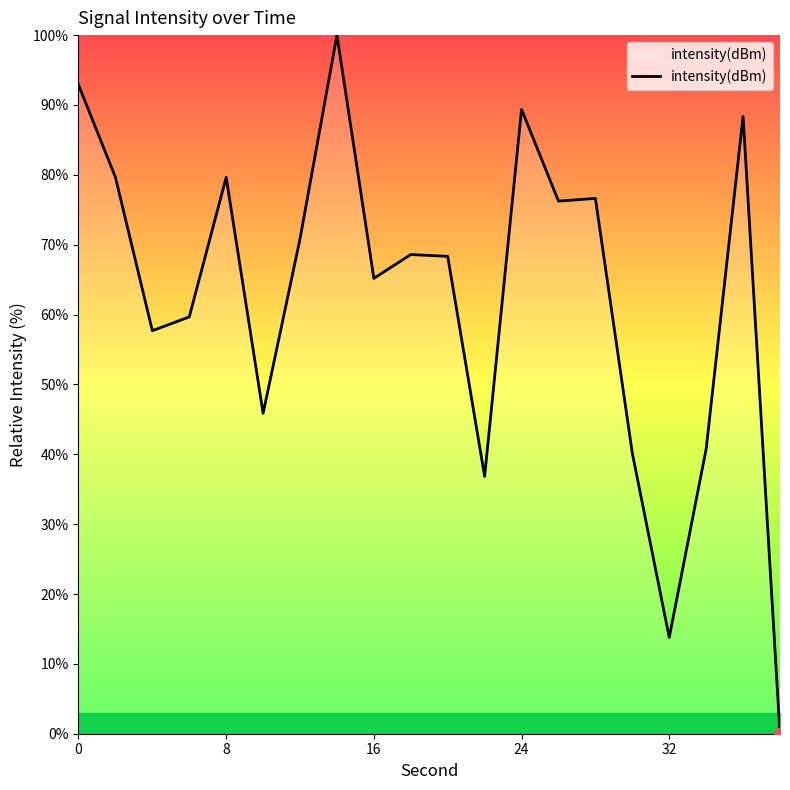

What is the maximum value shown in the chart?

100.0